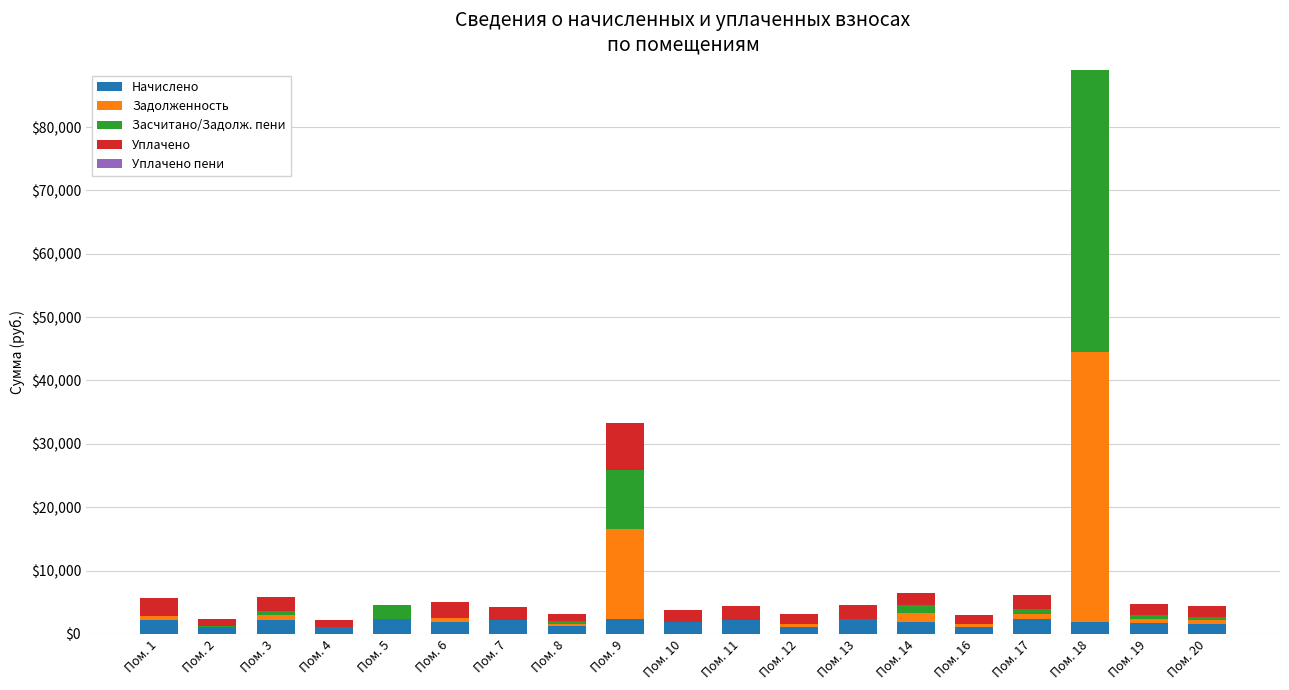

At which category is the sum across all series the highest?

Пом. 18